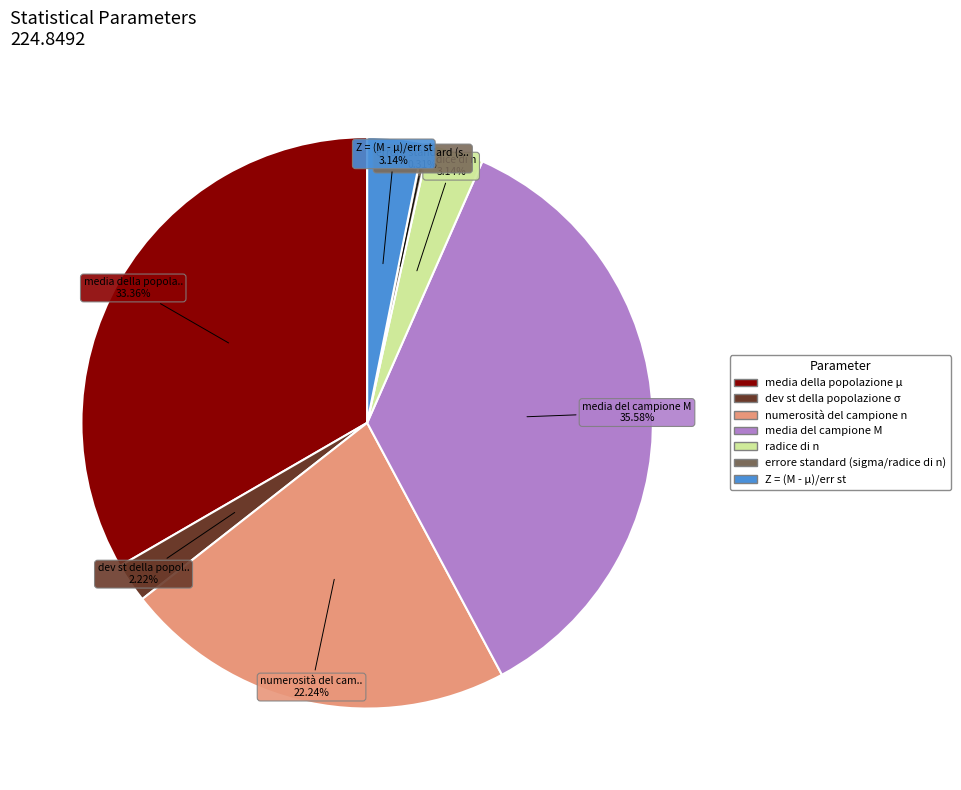

Combined, do media del campione M and dev st della popolazione σ account for over 50%?

No